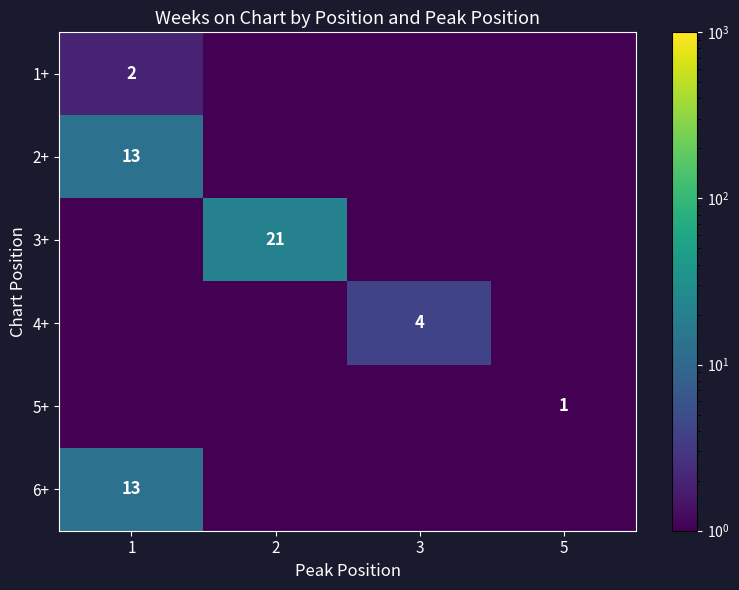

The 2+ series shows 13.0 at 1. True or false?

True